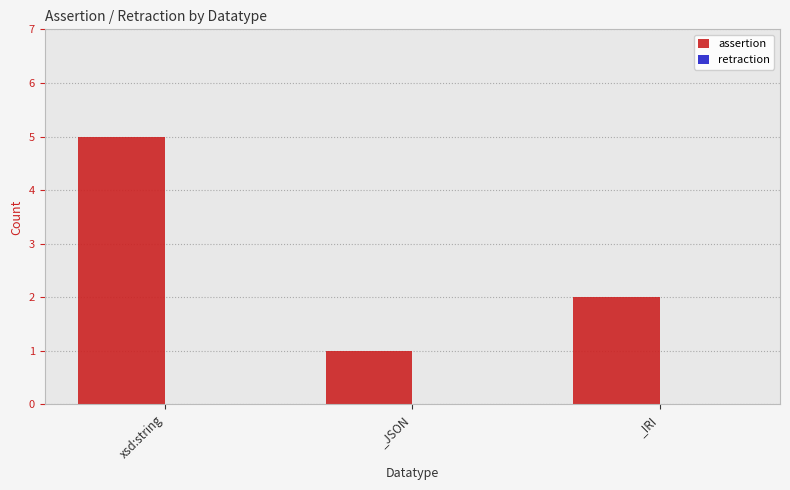

Which has a higher value, _JSON or _IRI?

_IRI